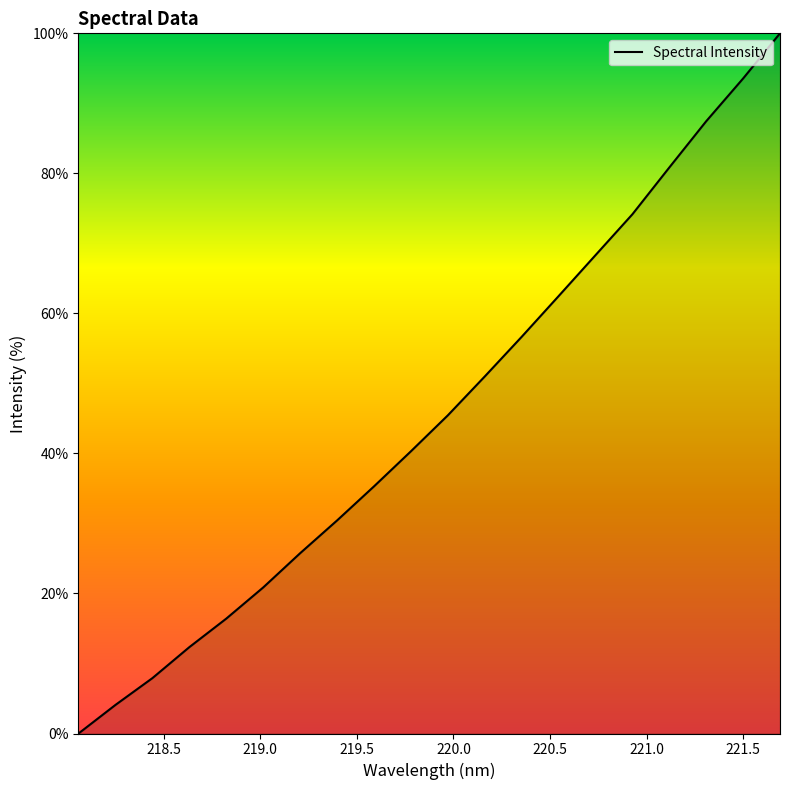

What is the greatest value displayed?

100.0